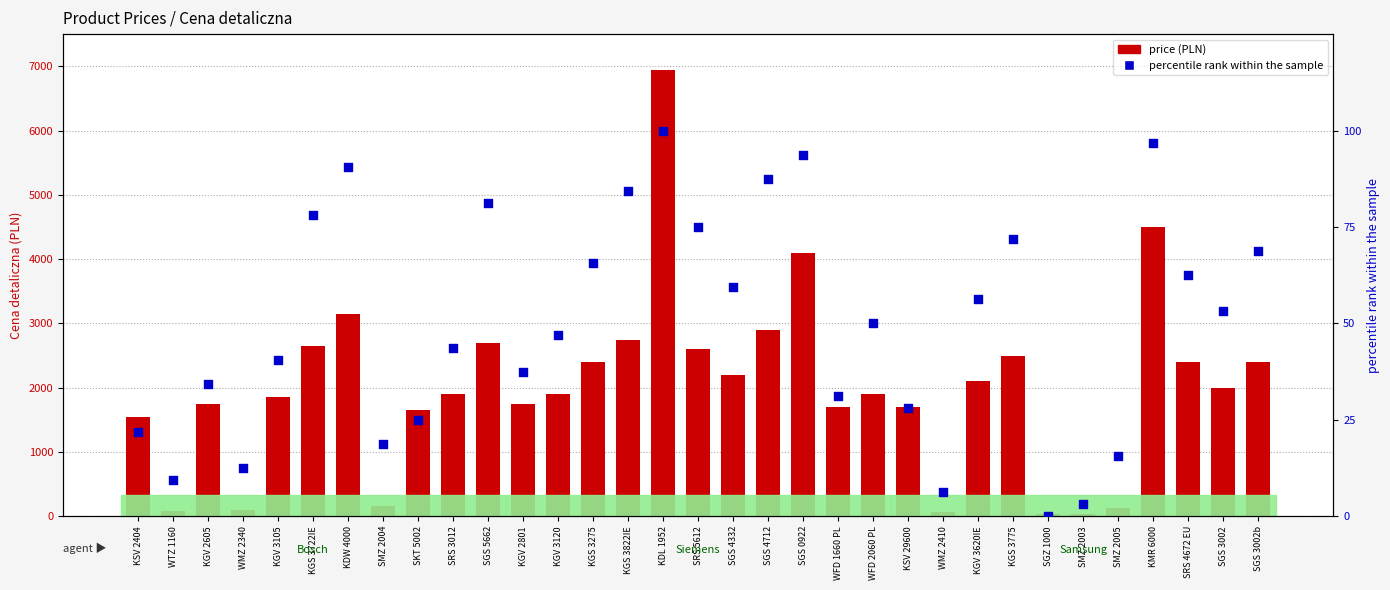

What is the total value across all series at SGS 4712?

2986.5